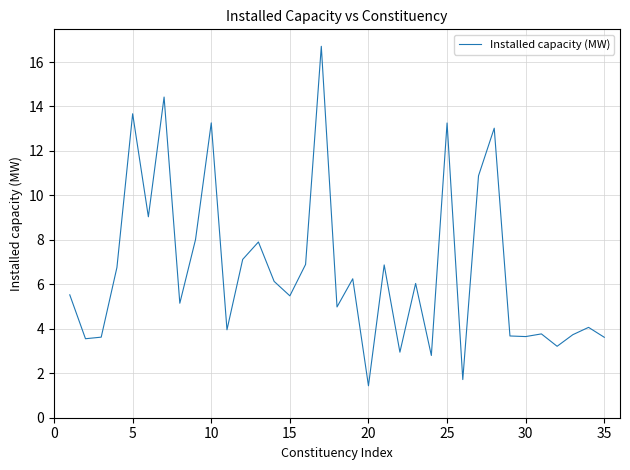

What is the difference between the maximum and minimum values?

15.3